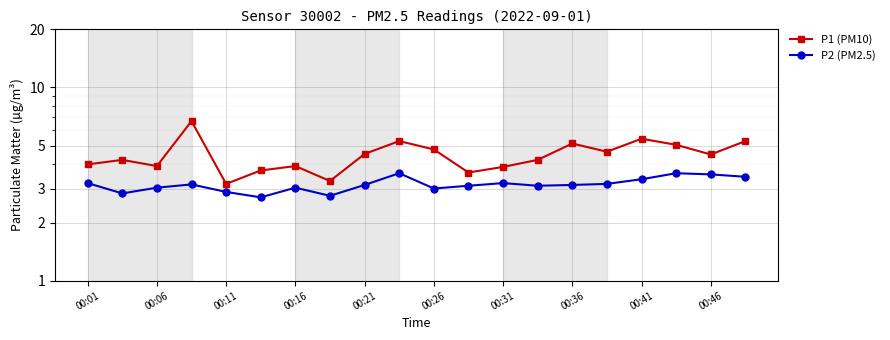

Reading left to right, list all the values displayed in this chart.

P1 (PM10): 4.0	4.2	3.9	6.7	3.2	3.7	3.9	3.3	4.5	5.3	4.8	3.6	3.9	4.2	5.1	4.7	5.4	5.0	4.5	5.3
P2 (PM2.5): 3.2	2.8	3.0	3.1	2.9	2.7	3.0	2.8	3.1	3.6	3.0	3.1	3.2	3.1	3.1	3.2	3.4	3.6	3.5	3.5